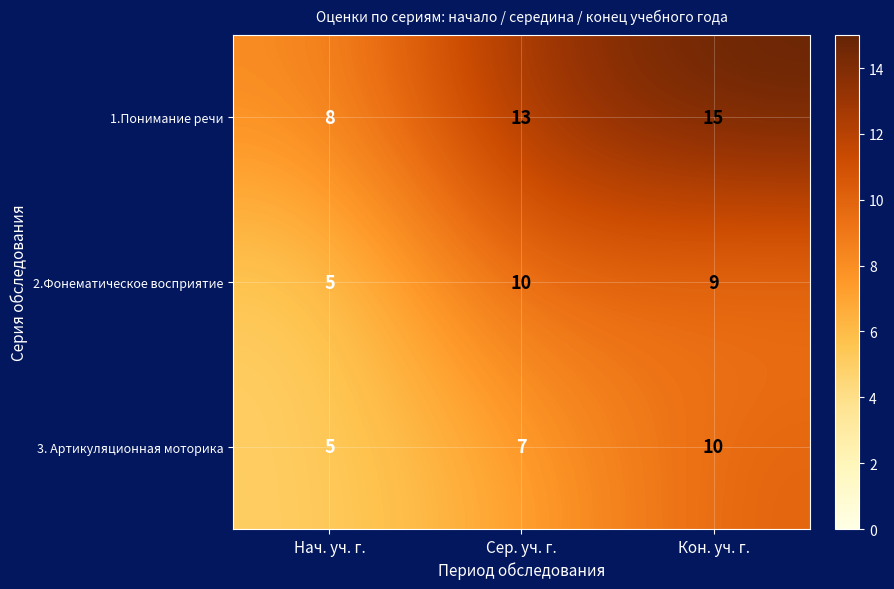

Is it true that 3. Артикуляционная моторика equals 10 at Кон. уч. г.?

True